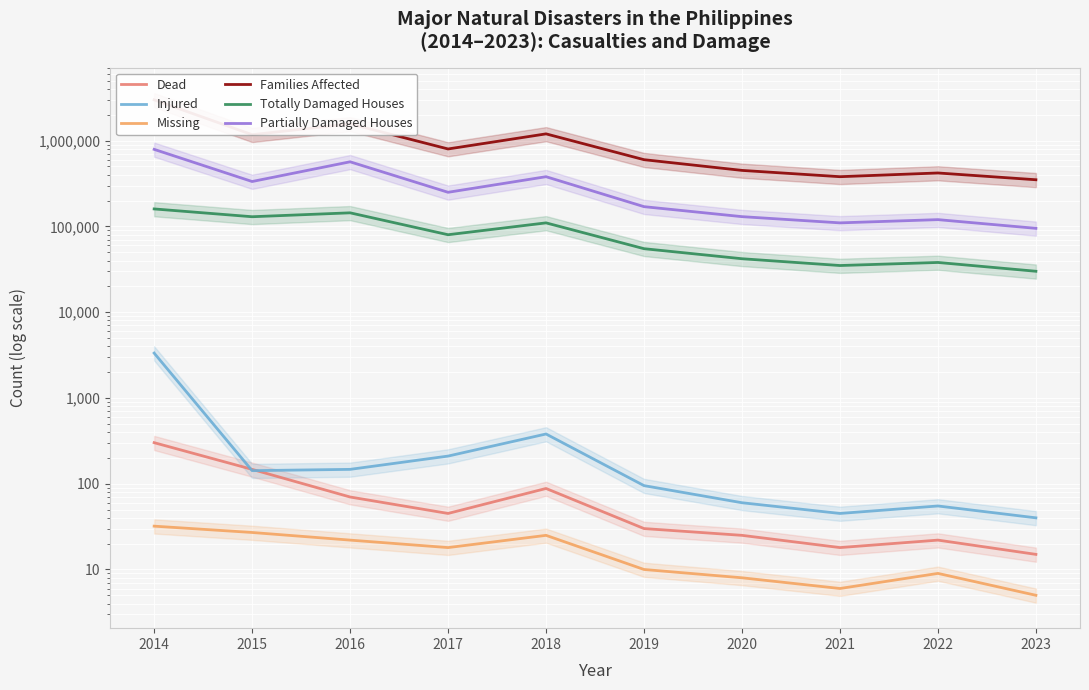

The value of Families Affected at 2022 is 420000. True or false?

True